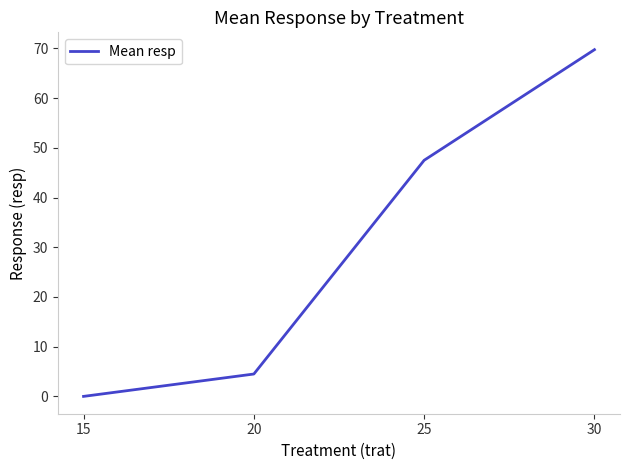

Reading left to right, list all the values displayed in this chart.

0.0	4.5	47.5	69.8